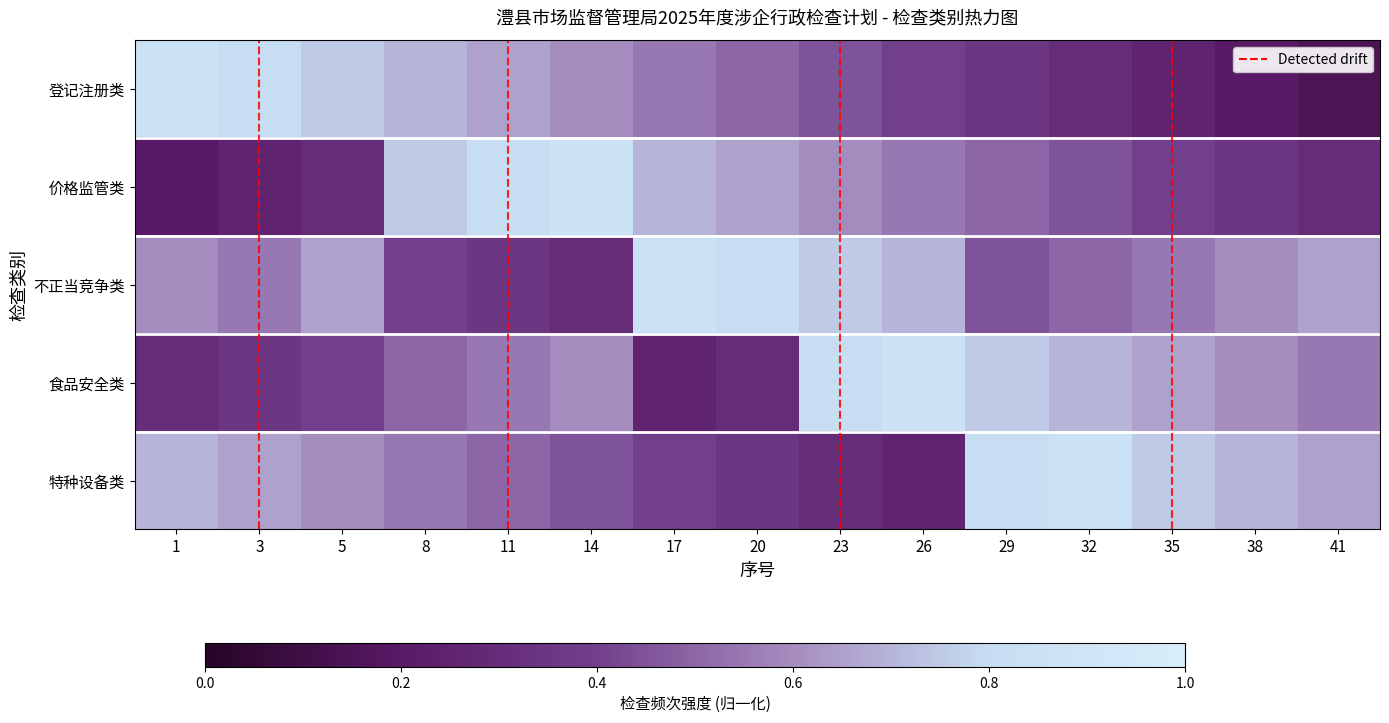

At 8, list the series in order from largest to smallest.

价格监管类, 登记注册类, 特种设备类, 食品安全类, 不正当竞争类